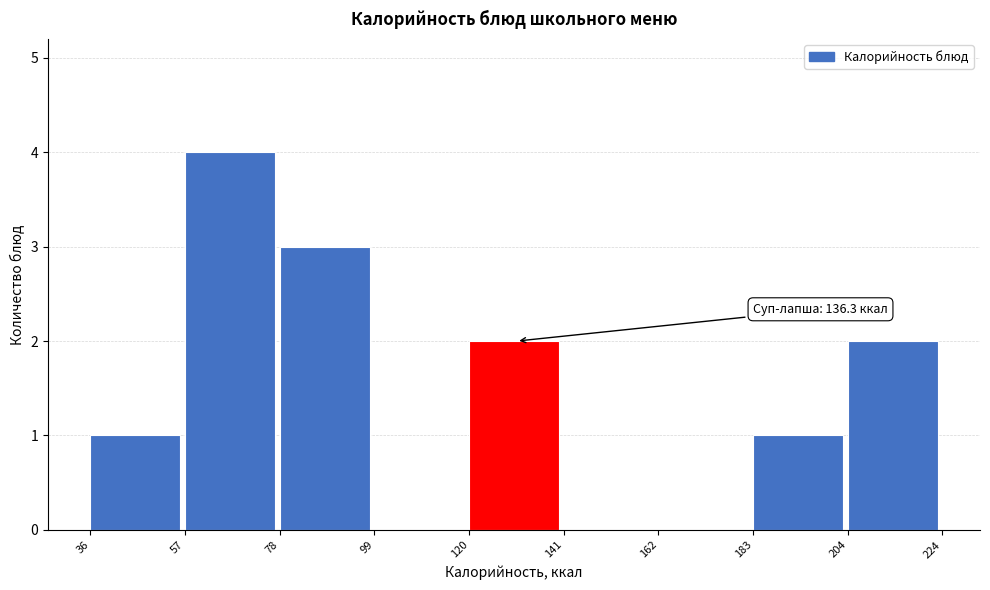

Over which range of the x-axis is the bar tallest?

57 to 78